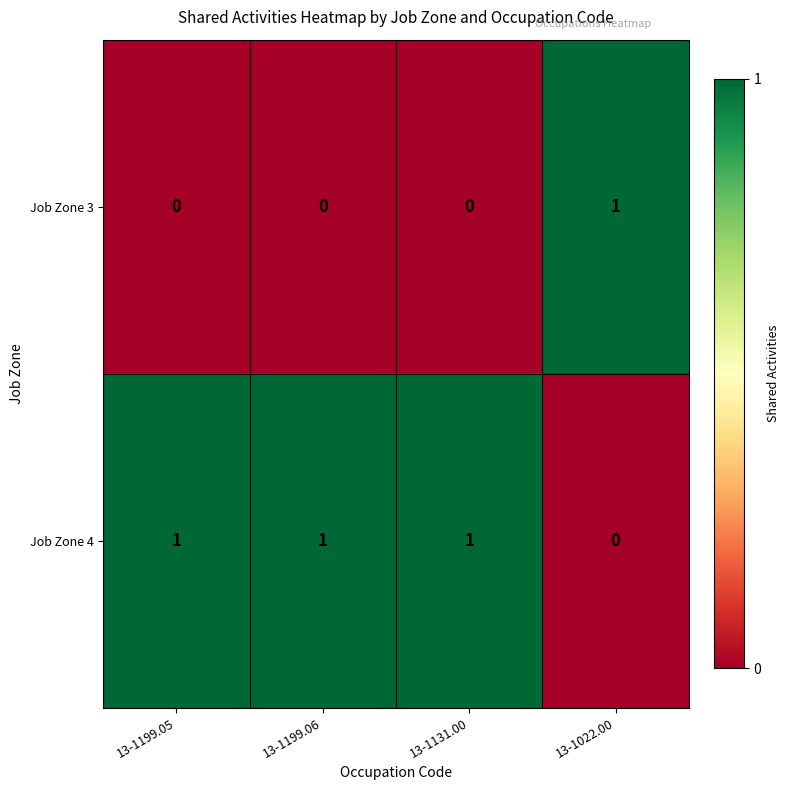

Reading left to right, extract all data points from this chart.

Job Zone 3: 0	0	0	1
Job Zone 4: 1	1	1	0